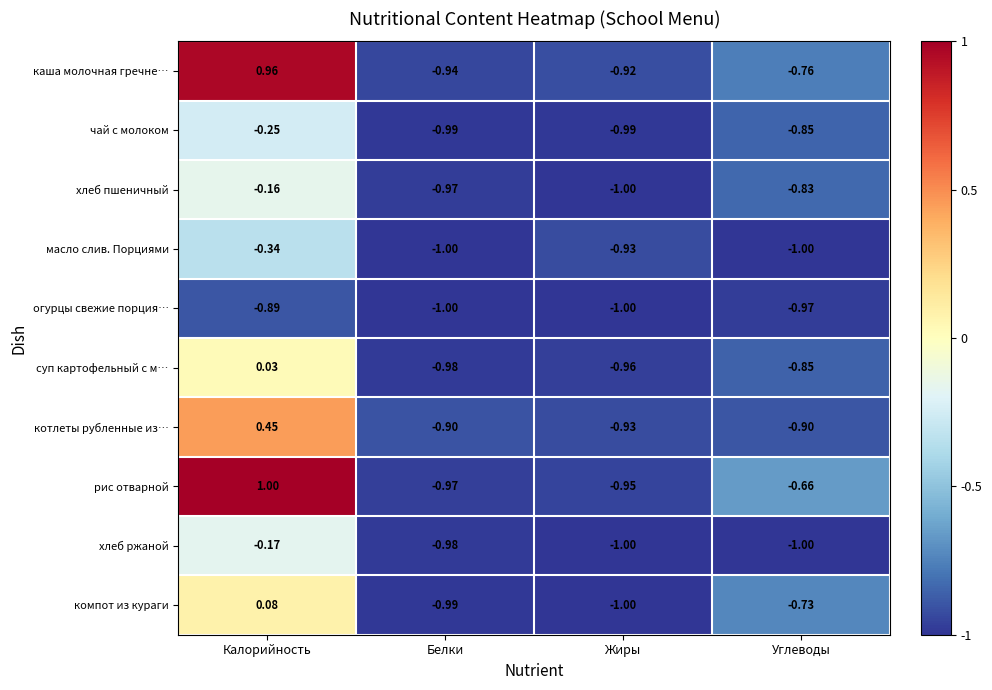

What is the smallest value displayed?

-1.0